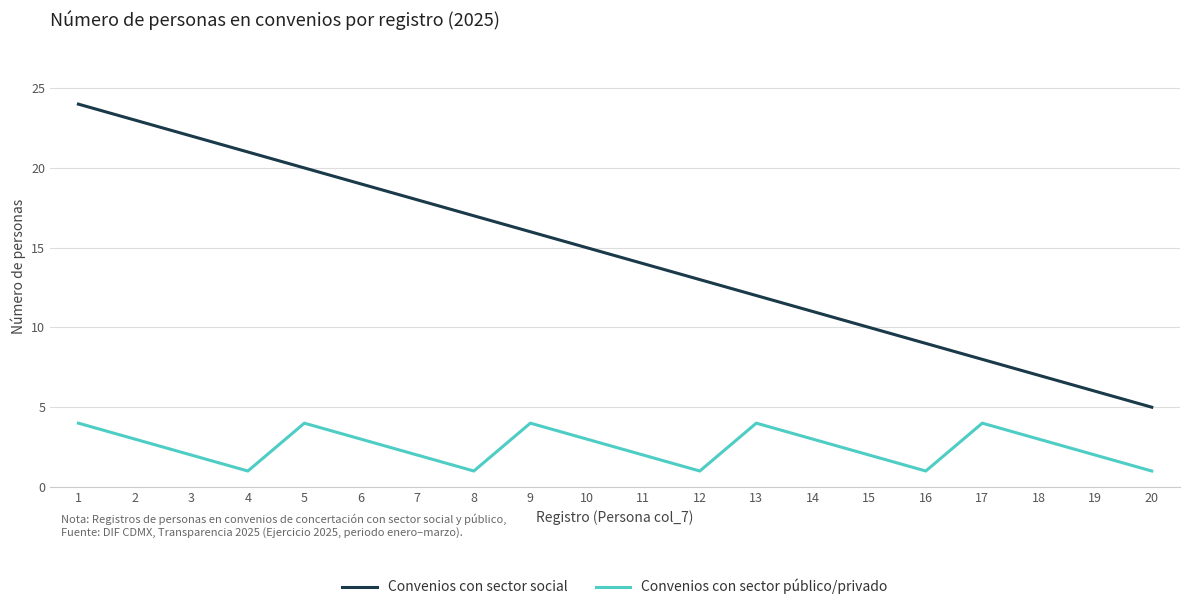

True or false: Convenios con sector social and Convenios con sector público/privado intersect in this chart.

False